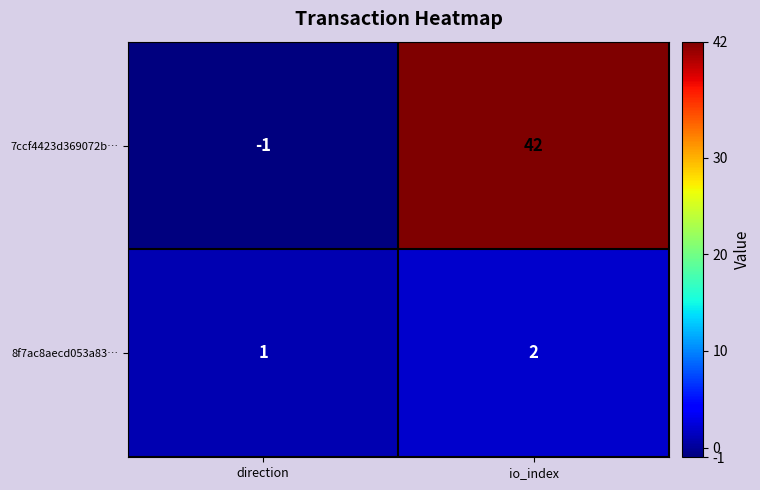

What is the minimum value shown in the chart?

-1